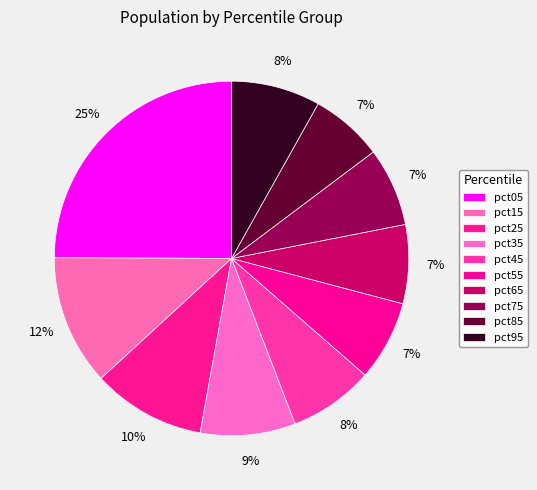

Is it true that pct75 is 1% of the pie?

False